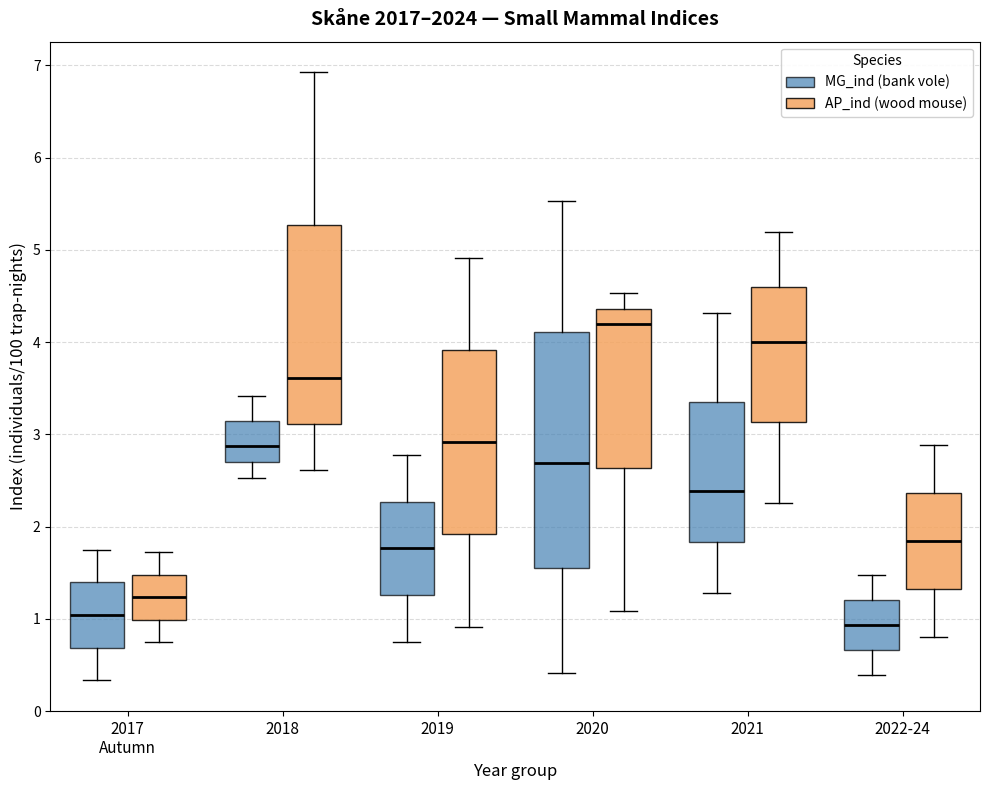

Reading left to right, read every box against the y-axis: the position of its median line, the range the box covers, and the ends of its whiskers. The values are not printed on the chart, so give them approximately, as read against the axis.

2017 Autumn (MG_ind (bank vole)): median 1.0, box 0.7 to 1.4, whiskers 0.3 to 1.8
2017 Autumn (AP_ind (wood mouse)): median 1.2, box 1.0 to 1.5, whiskers 0.8 to 1.7
2018 (MG_ind (bank vole)): median 2.9, box 2.7 to 3.1, whiskers 2.5 to 3.4
2018 (AP_ind (wood mouse)): median 3.6, box 3.1 to 5.3, whiskers 2.6 to 6.9
2019 (MG_ind (bank vole)): median 1.8, box 1.3 to 2.3, whiskers 0.8 to 2.8
2019 (AP_ind (wood mouse)): median 2.9, box 1.9 to 3.9, whiskers 0.9 to 4.9
2020 (MG_ind (bank vole)): median 2.7, box 1.6 to 4.1, whiskers 0.4 to 5.5
2020 (AP_ind (wood mouse)): median 4.2, box 2.6 to 4.4, whiskers 1.1 to 4.5
2021 (MG_ind (bank vole)): median 2.4, box 1.8 to 3.4, whiskers 1.3 to 4.3
2021 (AP_ind (wood mouse)): median 4.0, box 3.1 to 4.6, whiskers 2.3 to 5.2
2022-24 (MG_ind (bank vole)): median 0.9, box 0.7 to 1.2, whiskers 0.4 to 1.5
2022-24 (AP_ind (wood mouse)): median 1.8, box 1.3 to 2.4, whiskers 0.8 to 2.9